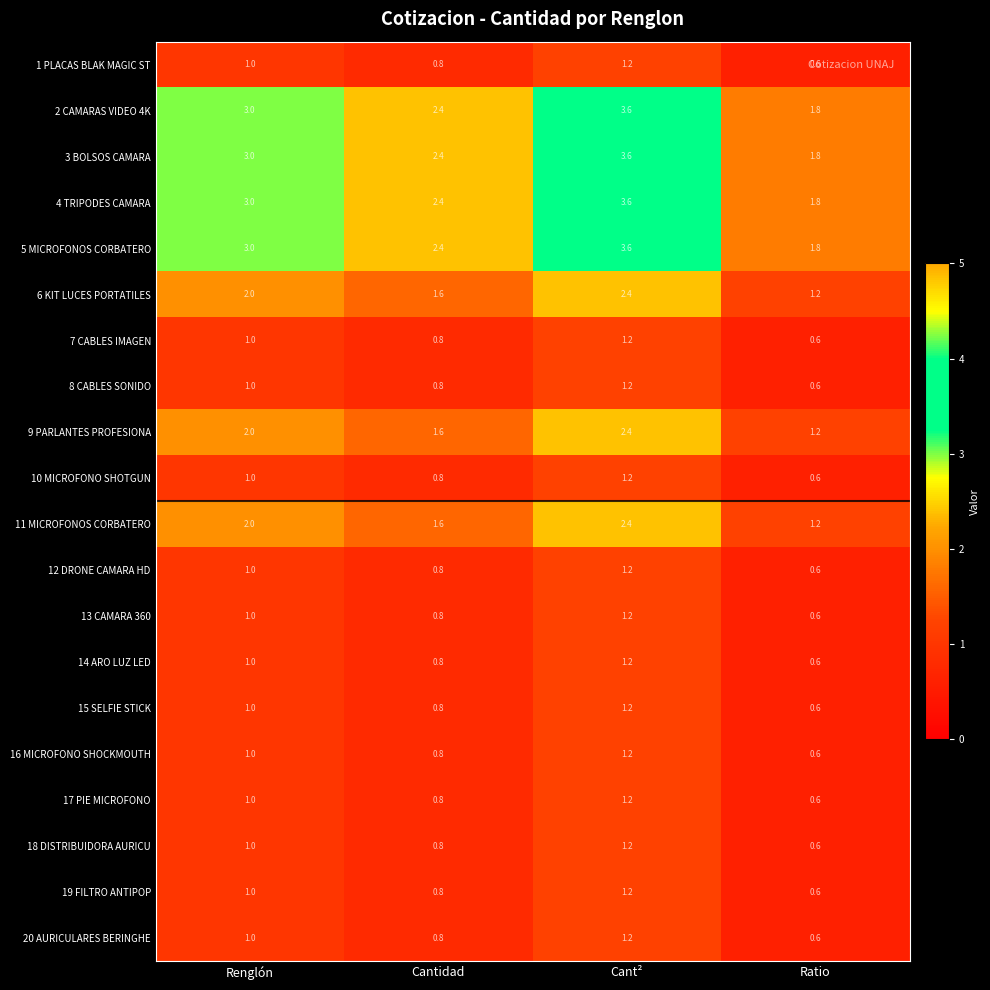

The 12 DRONE CAMARA HD series shows 1.2 at Cant². True or false?

True